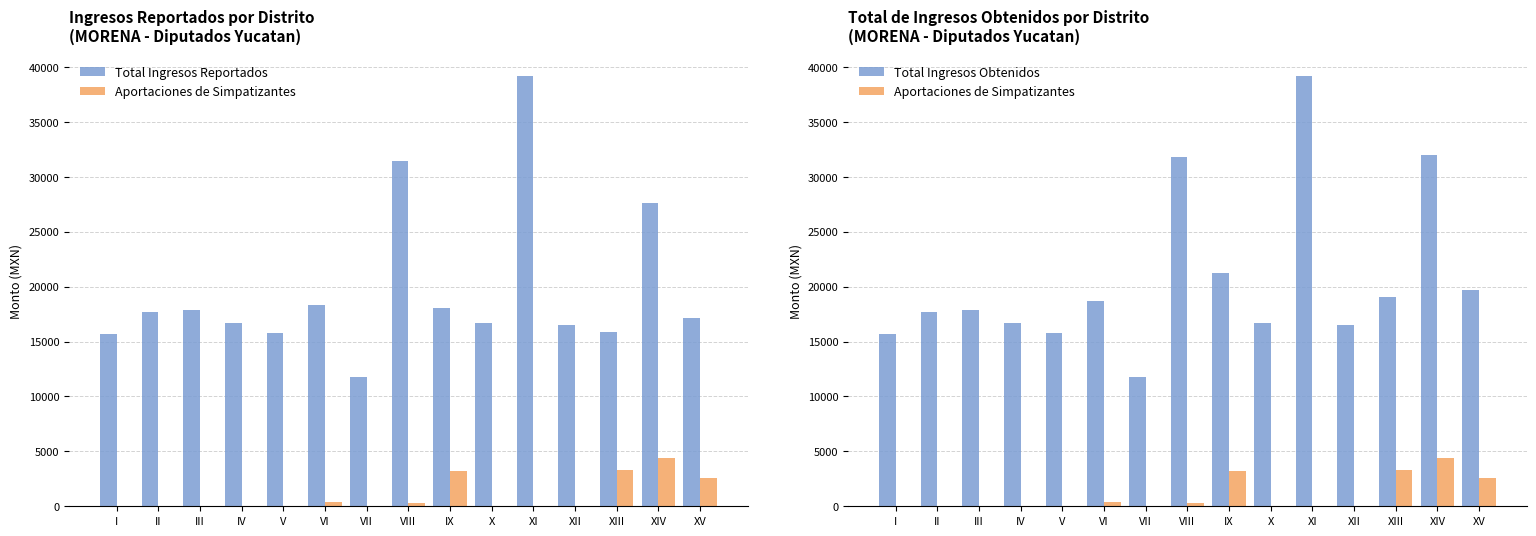

Rank the series by their maximum value, from lowest to highest.

Aportaciones de Simpatizantes, Total Ingresos Reportados, Total Ingresos Obtenidos